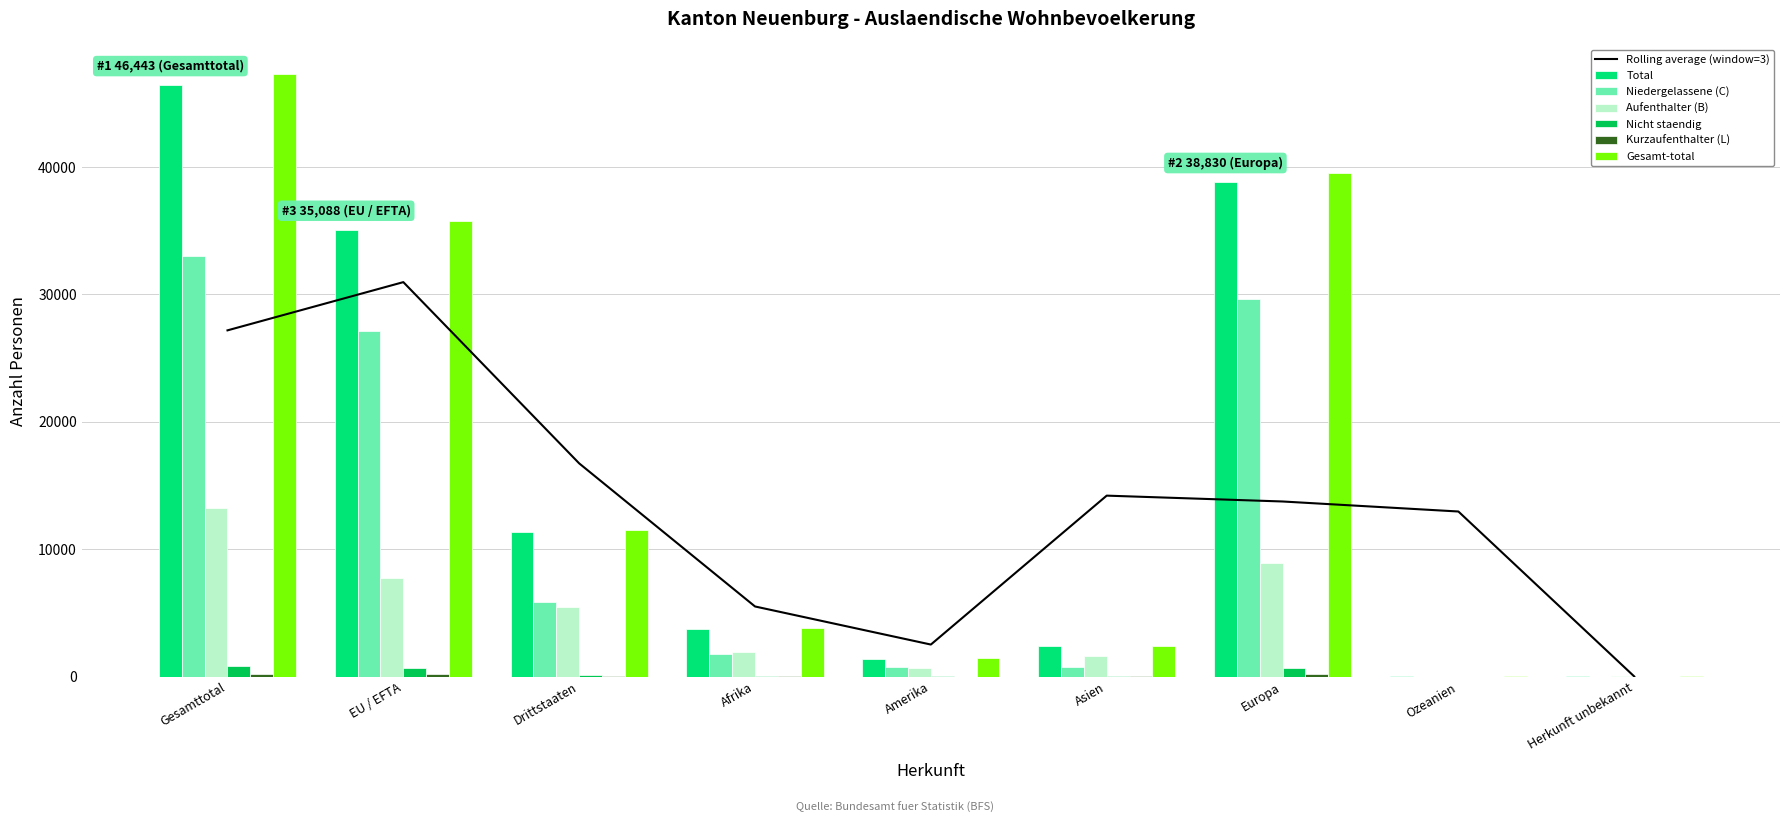

What is the lowest value of the Gesamt-total series?

24